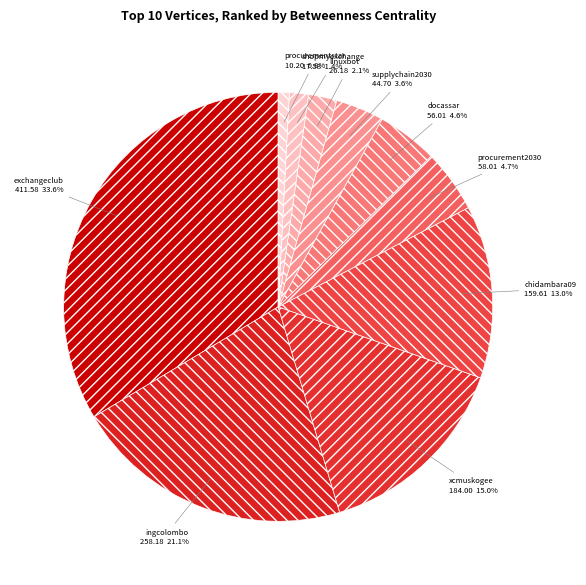

To the nearest percent, what is the average slice percentage?

10%